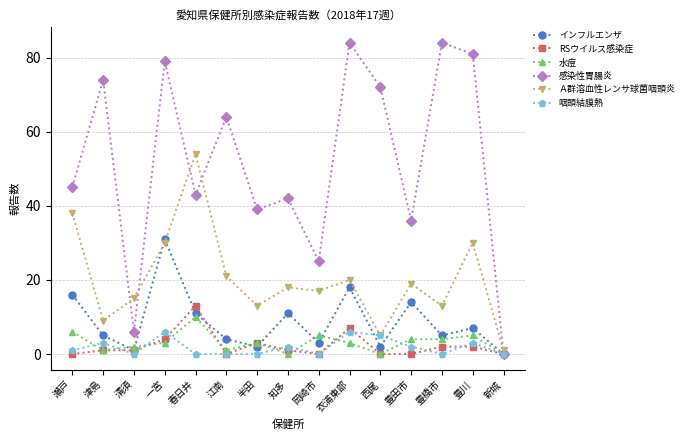

What is the lowest value of the Ａ群溶血性レンサ球菌咽頭炎 series?

1